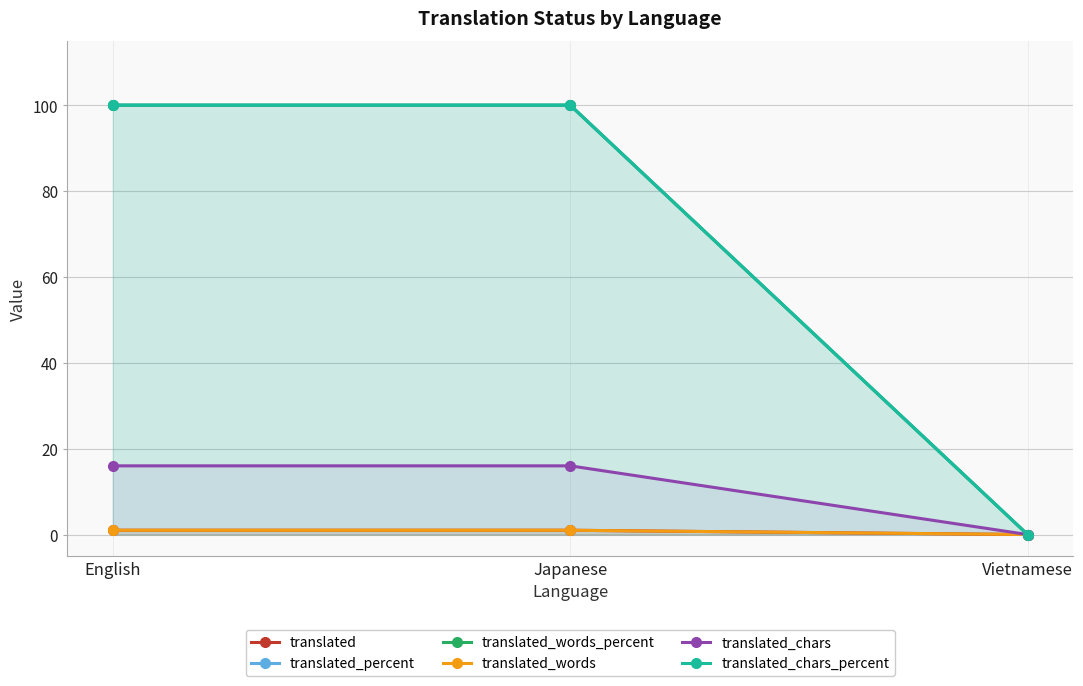

True or false: translated_percent has a value of 100 at English.

True